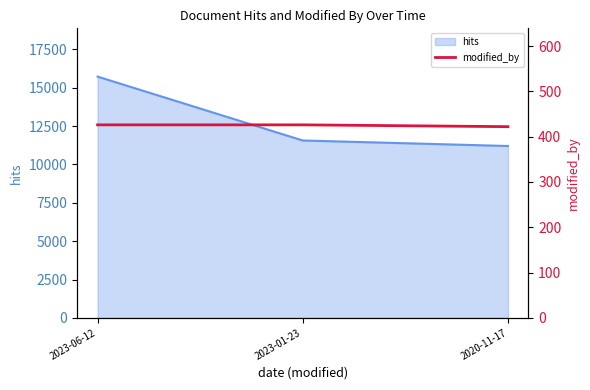

The value of hits at 2023-01-23 is 11558. True or false?

True